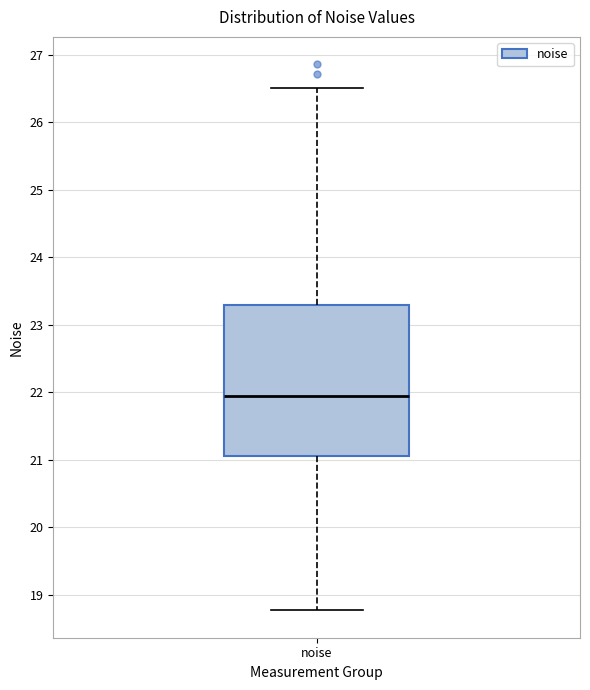

Read this box plot against the y-axis: the position of the median line, the range covered by the box, and the ends of both whiskers. The values are not printed on the chart, so give them approximately, as read against the axis.

median 21.9, box 21.1 to 23.3, whiskers 18.8 to 26.5